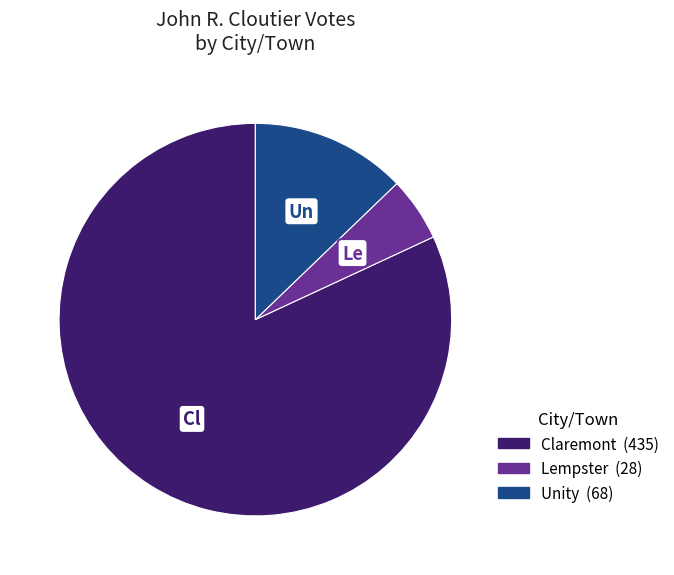

The Lempster slice represents 5% of the pie. True or false?

True